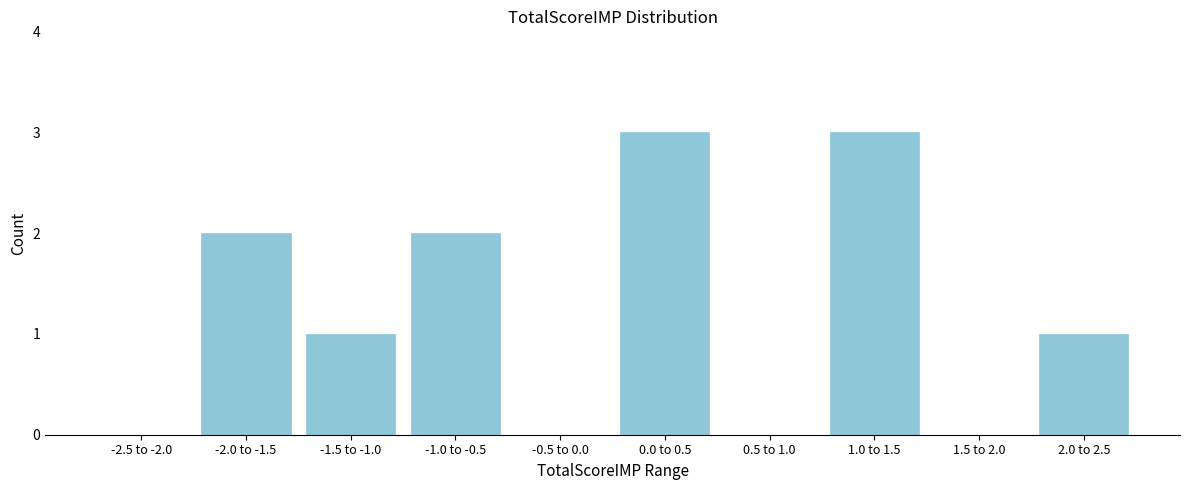

Reading left to right, transcribe all the data shown in this chart.

-2.5 to -2.0=0	-2.0 to -1.5=2	-1.5 to -1.0=1	-1.0 to -0.5=2	-0.5 to 0.0=0	0.0 to 0.5=3	0.5 to 1.0=0	1.0 to 1.5=3	1.5 to 2.0=0	2.0 to 2.5=1